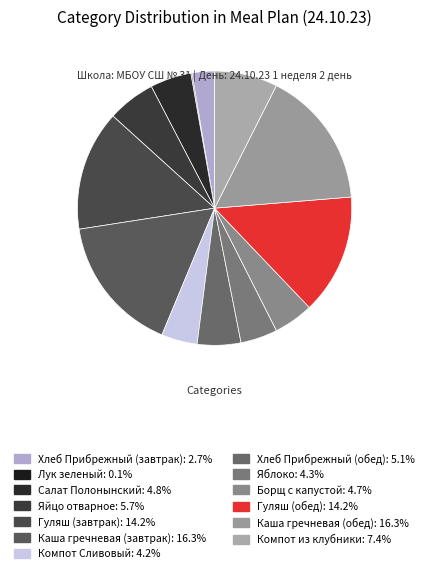

To the nearest percent, what portion does Хлеб Прибрежный (обед) represent?

5%